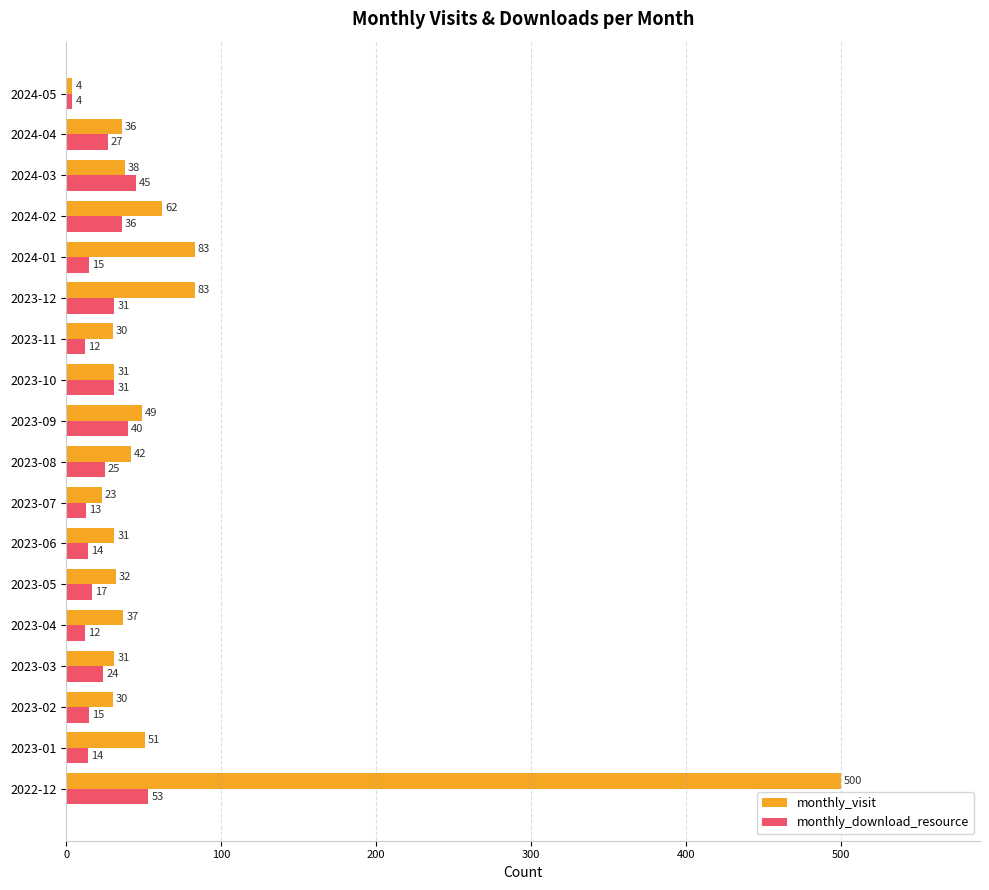

What is the approximate value of monthly_visit at 2022-12, to the nearest 50?

500